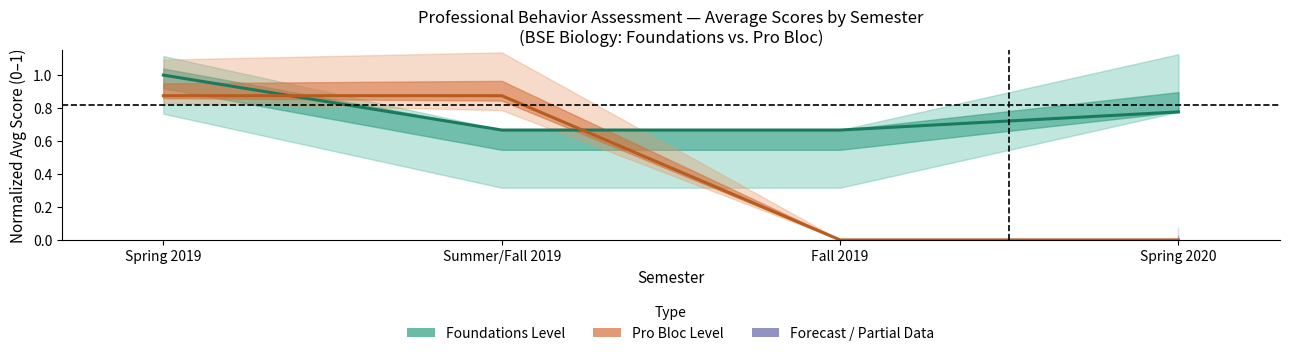

Reading left to right, list all the values displayed in this chart.

Foundations Avg Score: 1.0	0.7	0.7	0.8
Pro Bloc Avg Score: 0.9	0.9	0.0	0.0